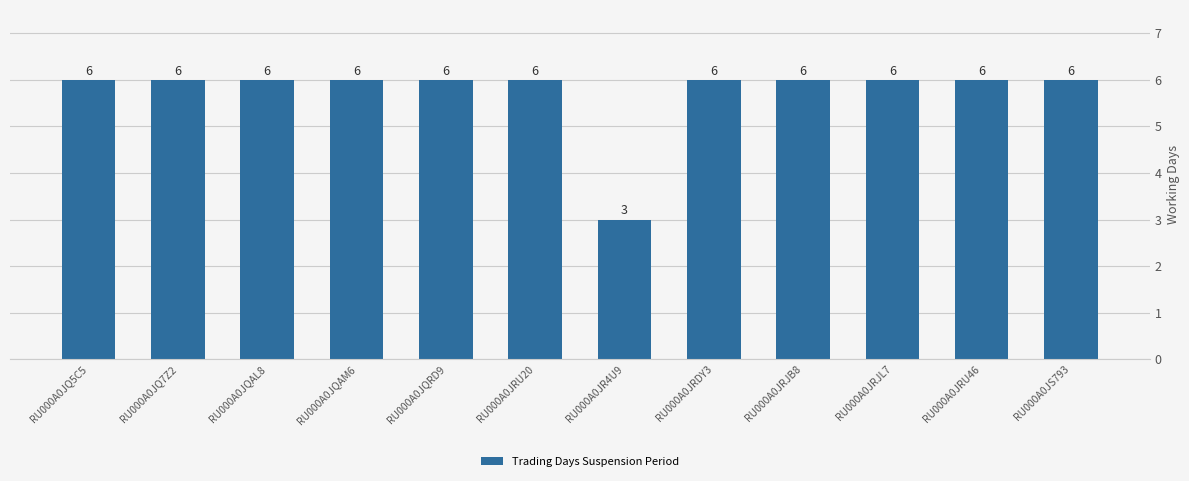

The chart shows a value of 6 at RU000A0JQ7Z2. True or false?

True